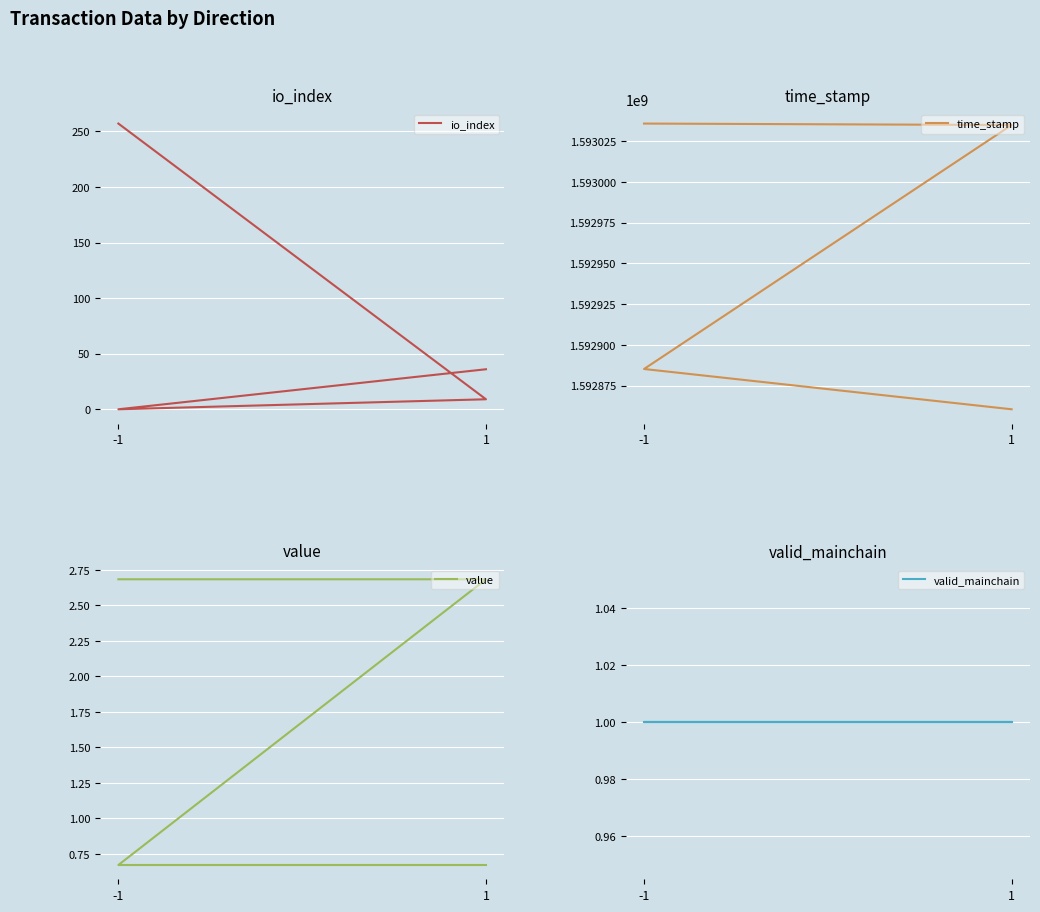

Reading left to right, list all the values displayed in this chart.

io_index: 257.0	9.0	0.0	36.0
time_stamp: 1593035871.0	1593034981.0	1592885182.0	1592860449.0
value: 2.7	2.7	0.7	0.7
valid_mainchain: 1.0	1.0	1.0	1.0